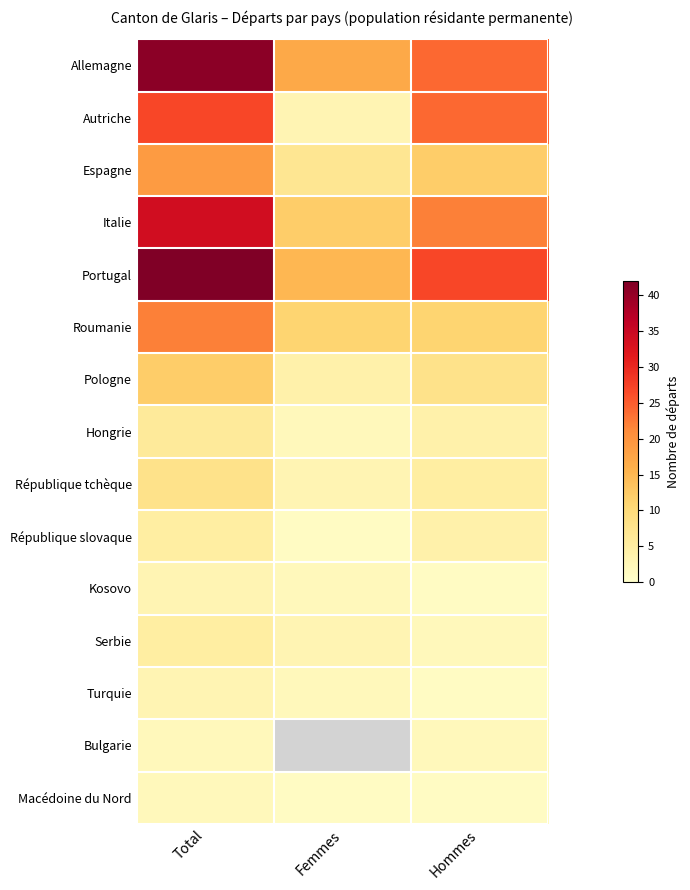

True or false: République slovaque has a value of 5.0 at Total.

True